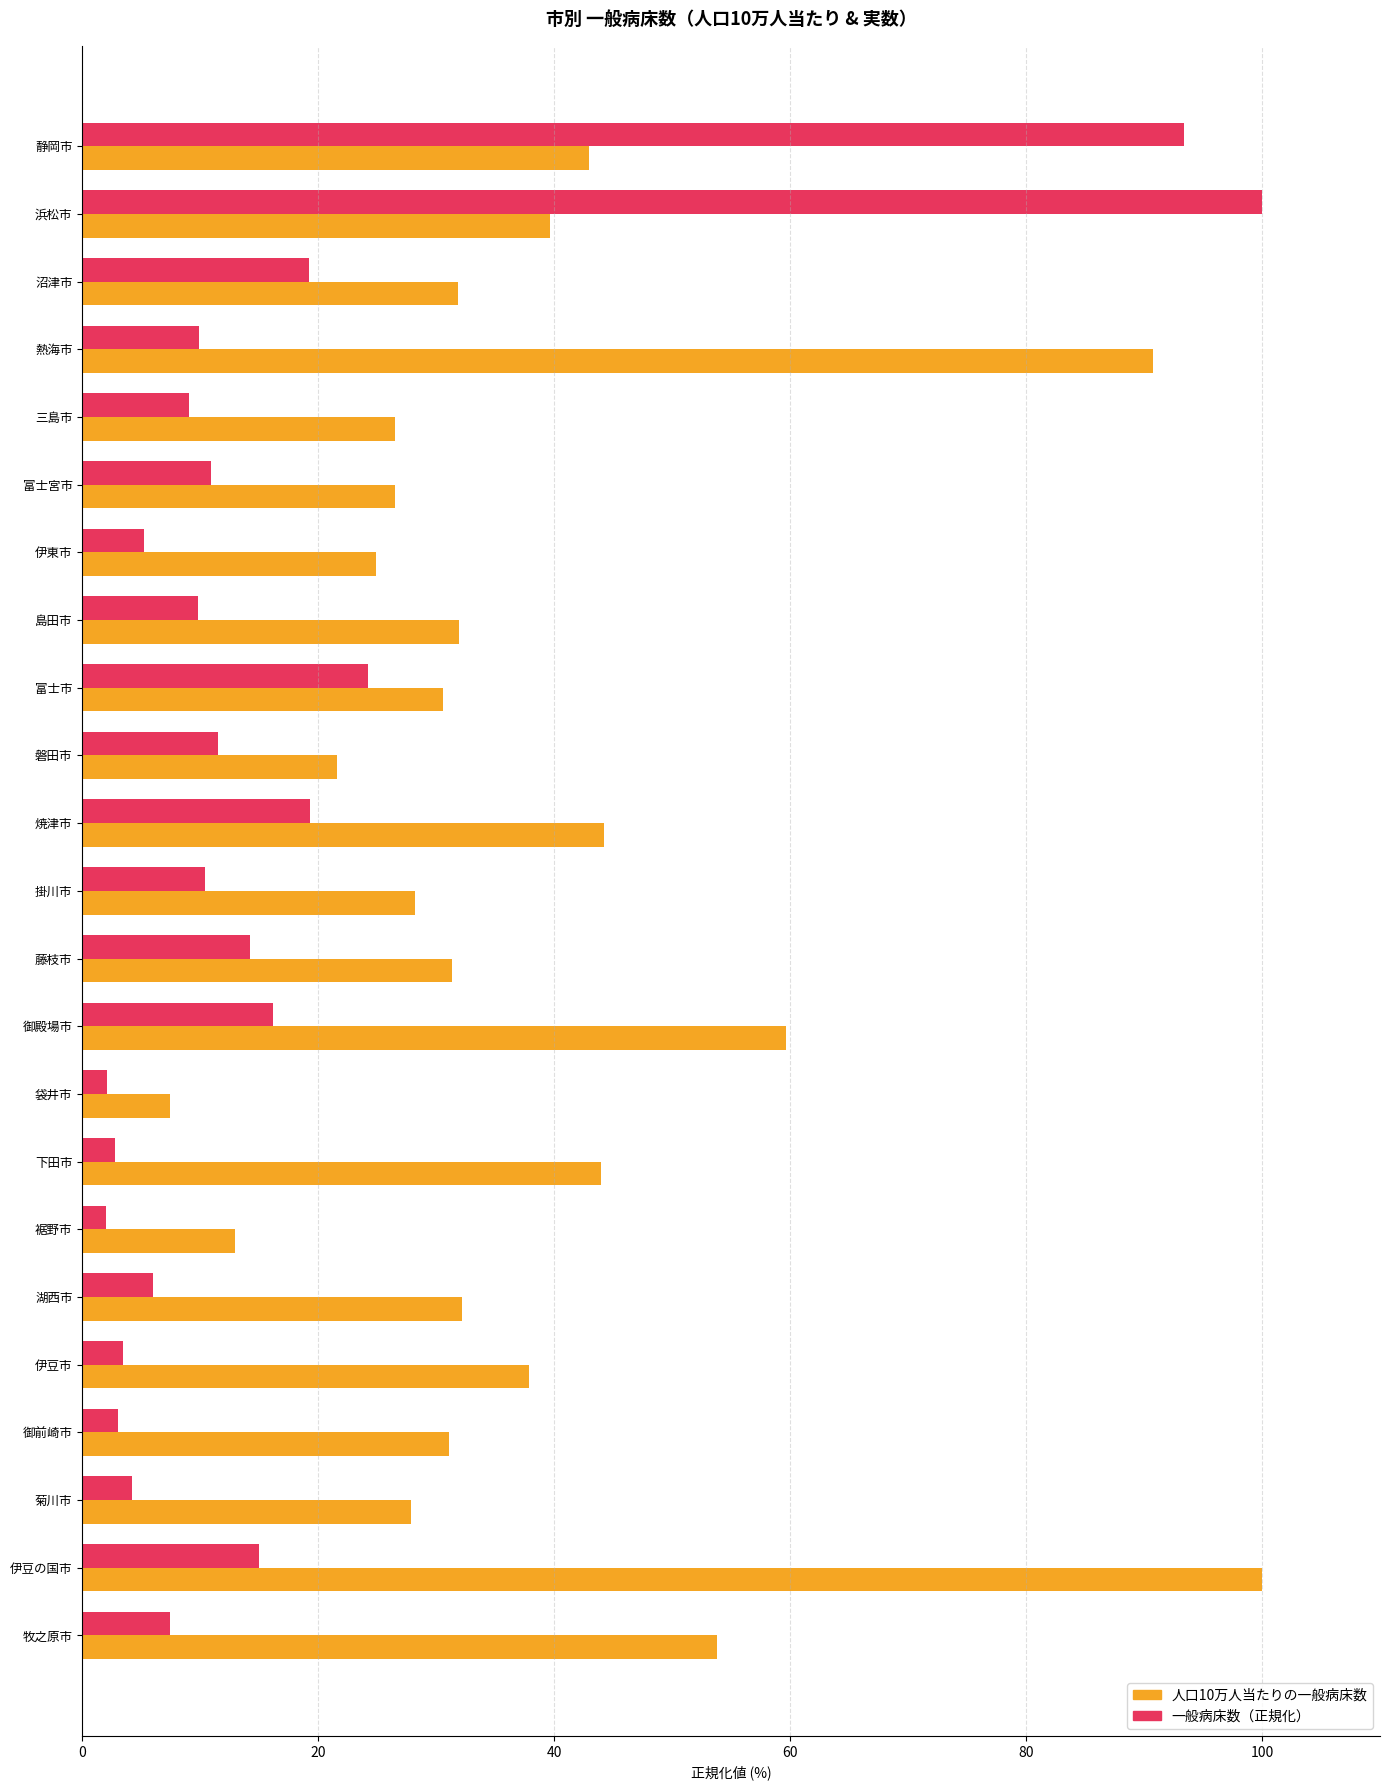

What is the greatest value displayed?

100.0